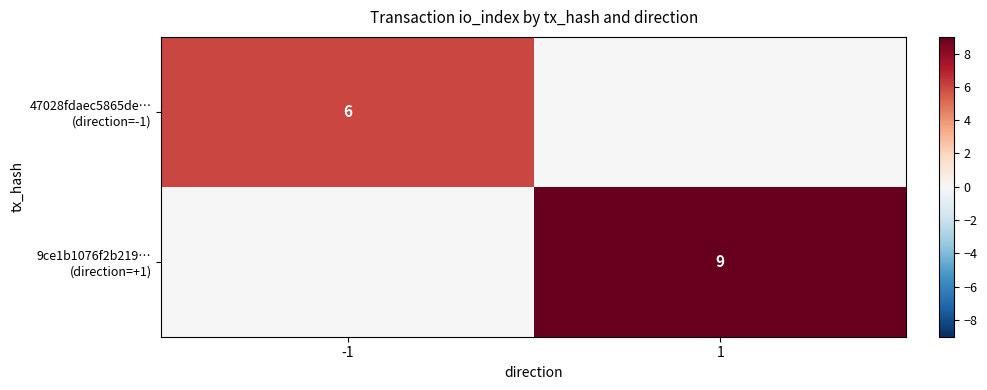

List the labels in order of 9ce1b1076f2b219… (direction=+1) value, largest first.

1, -1